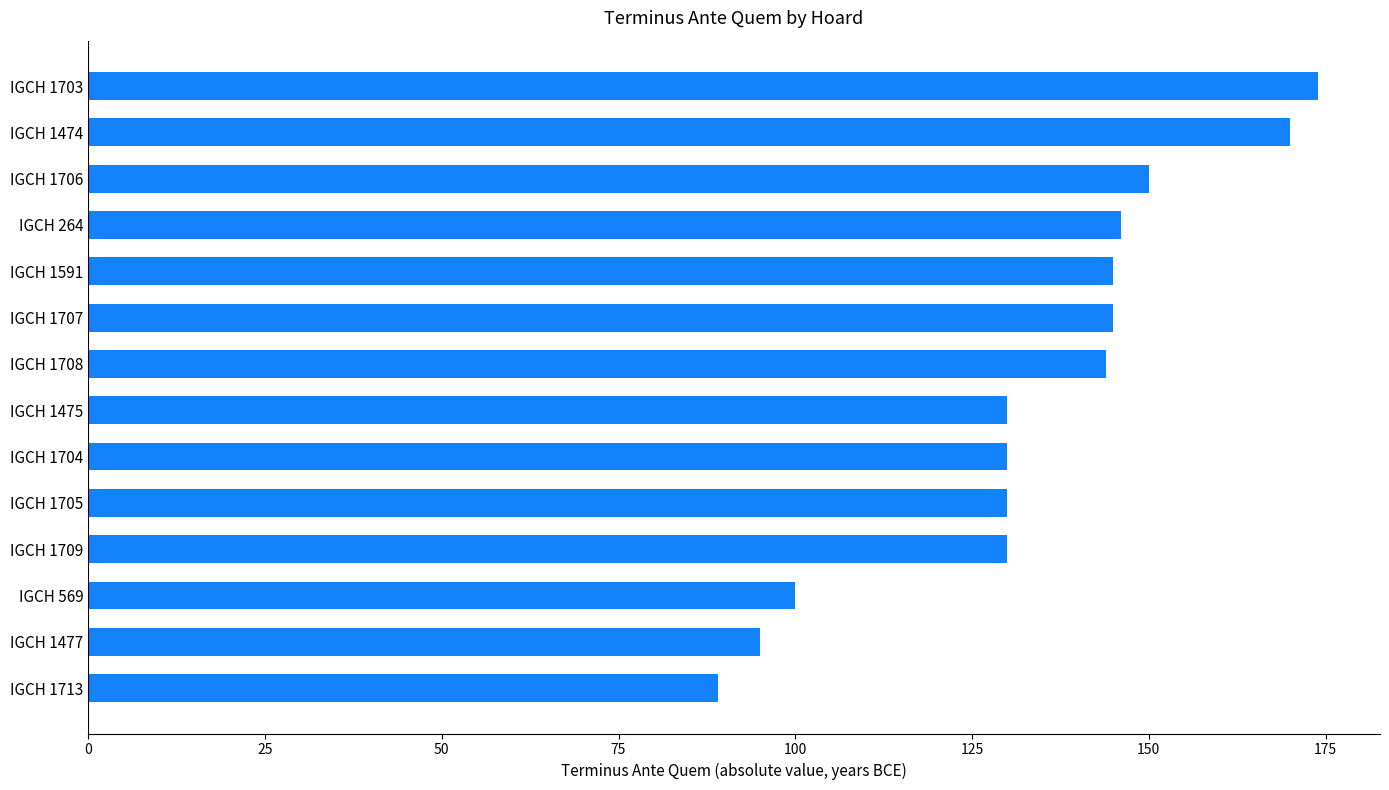

What is the average value?

134